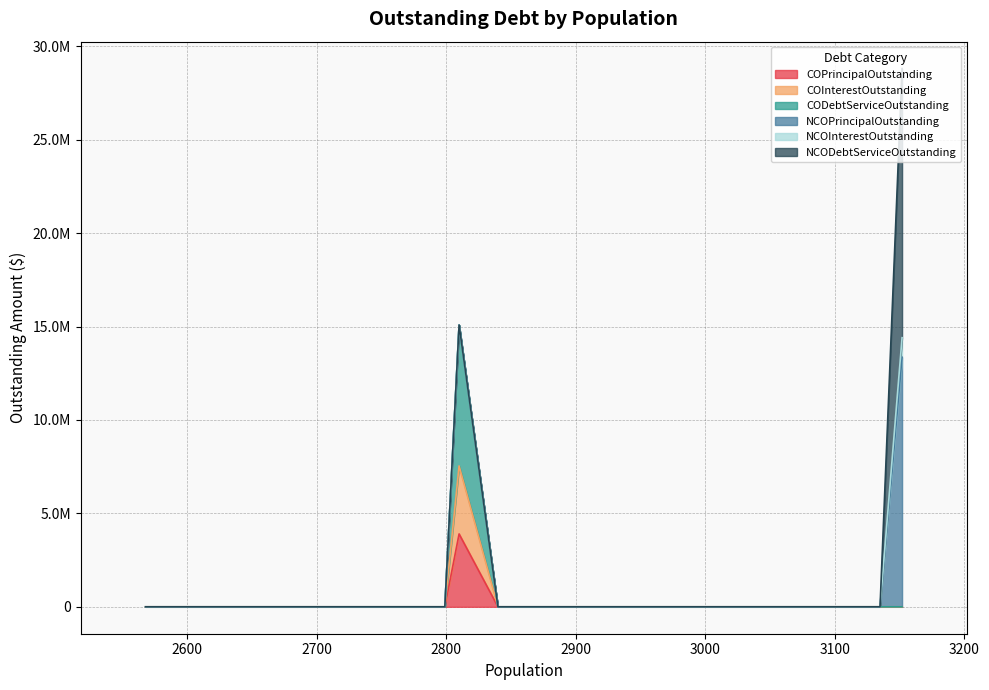

Reading left to right, list all the values displayed in this chart.

COPrincipalOutstanding: Upton County=0	Reagan County=0	Kinney County=0	Crockett County=0	Lipscomb County=0	Real County=0	Hall County=3900000	Sherman County=0	Collingsworth County=0
COInterestOutstanding: Upton County=0	Reagan County=0	Kinney County=0	Crockett County=0	Lipscomb County=0	Real County=0	Hall County=3639625	Sherman County=0	Collingsworth County=0
CODebtServiceOutstanding: Upton County=0	Reagan County=0	Kinney County=0	Crockett County=0	Lipscomb County=0	Real County=0	Hall County=7539625	Sherman County=0	Collingsworth County=0
NCOPrincipalOutstanding: Upton County=13355000	Reagan County=0	Kinney County=0	Crockett County=0	Lipscomb County=0	Real County=0	Hall County=0	Sherman County=0	Collingsworth County=0
NCOInterestOutstanding: Upton County=1046625	Reagan County=0	Kinney County=0	Crockett County=0	Lipscomb County=0	Real County=0	Hall County=0	Sherman County=0	Collingsworth County=0
NCODebtServiceOutstanding: Upton County=14401625	Reagan County=0	Kinney County=0	Crockett County=0	Lipscomb County=0	Real County=0	Hall County=0	Sherman County=0	Collingsworth County=0